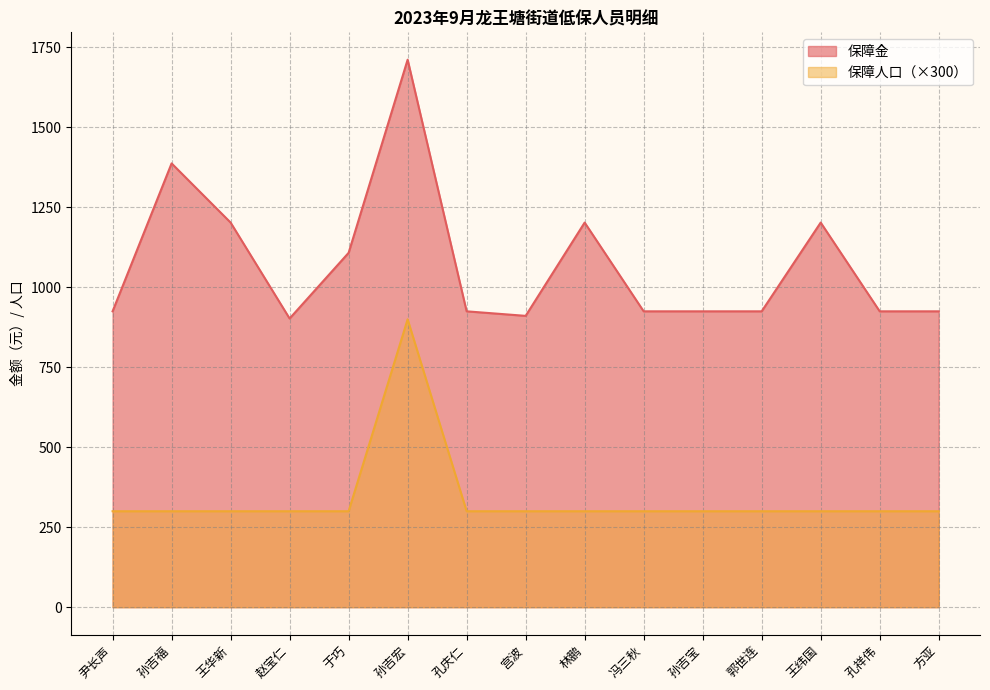

The 保障金 series shows 925.0 at 冯三秋. True or false?

True